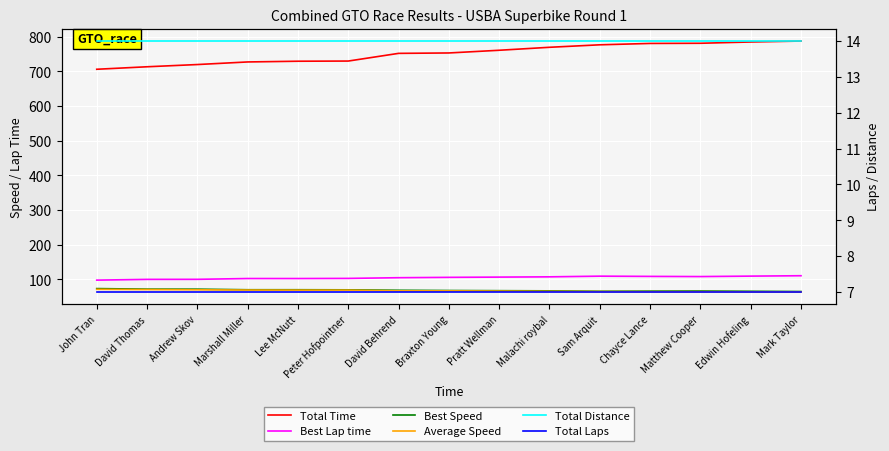

True or false: Total Laps and Best Speed cross at least once.

False